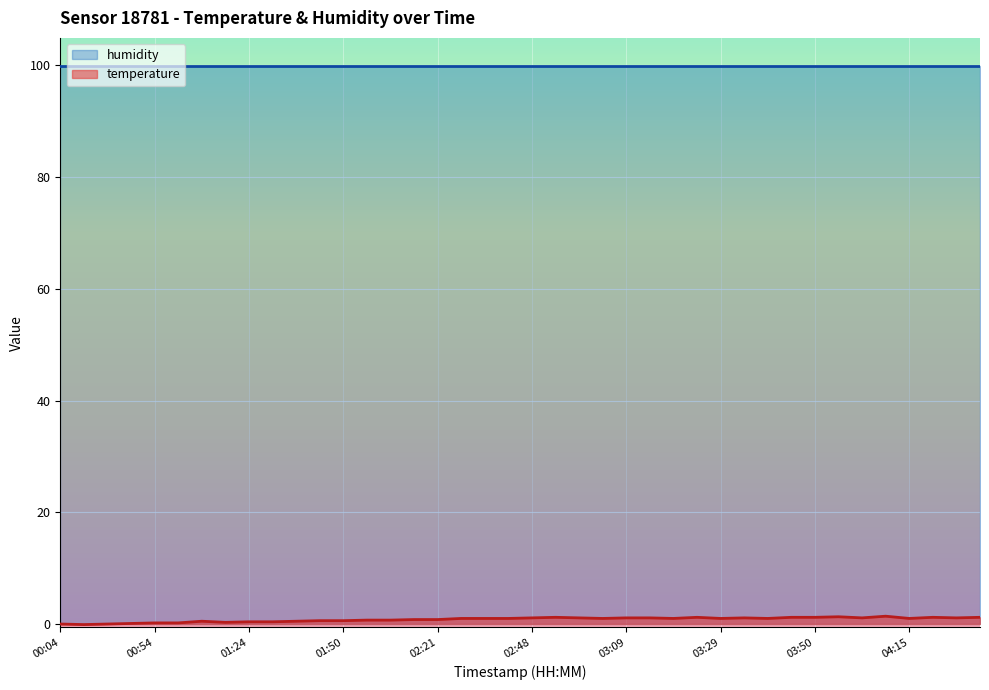

Where is the first local minimum?

00:09